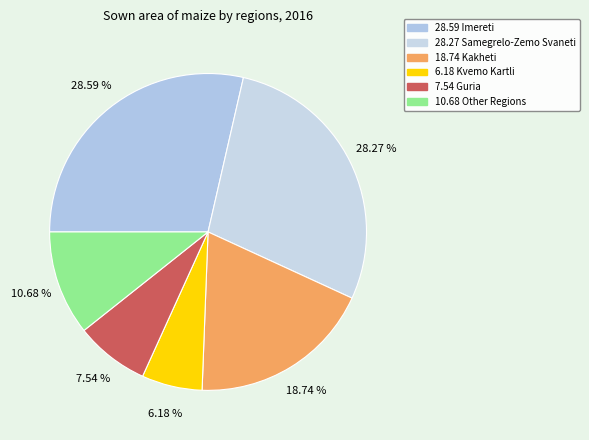

How many segments does this pie chart have?

6